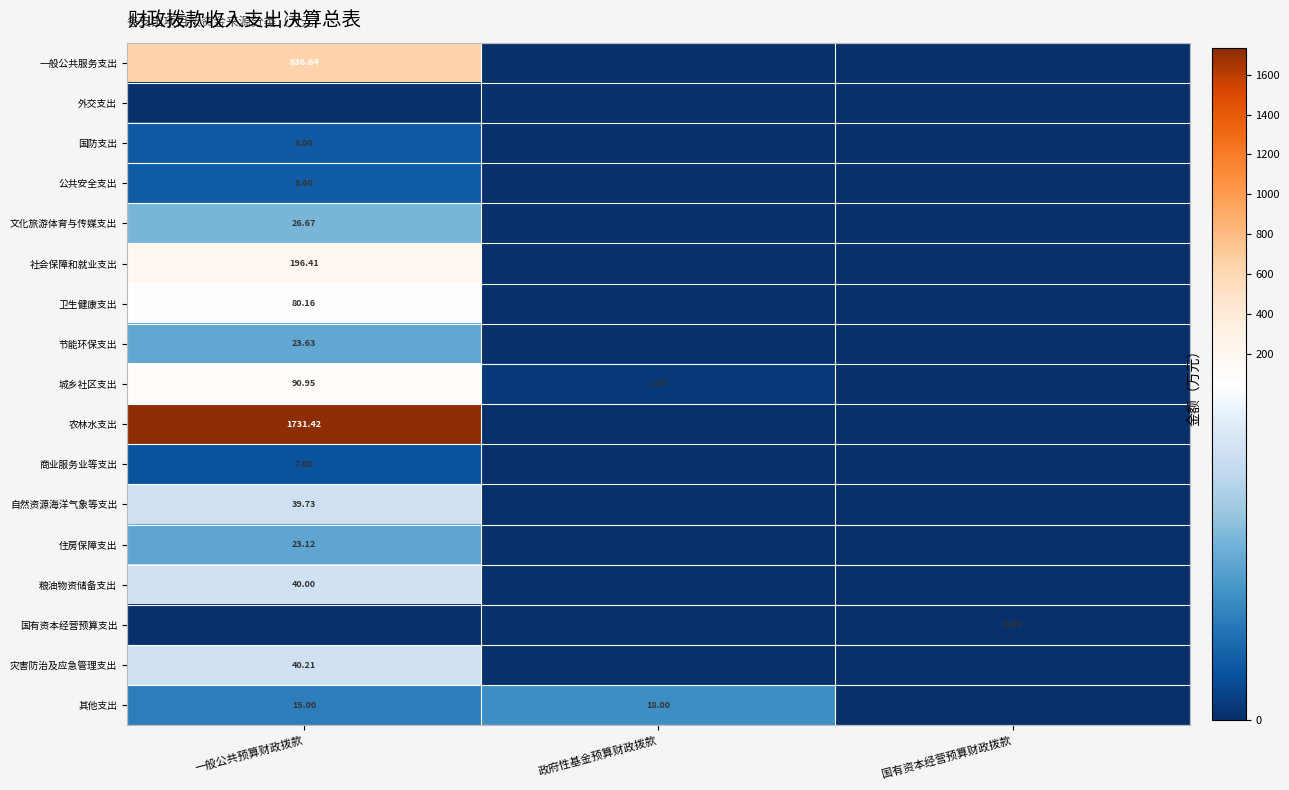

Which has a higher value, 一般公共预算财政拨款 or 政府性基金预算财政拨款?

一般公共预算财政拨款